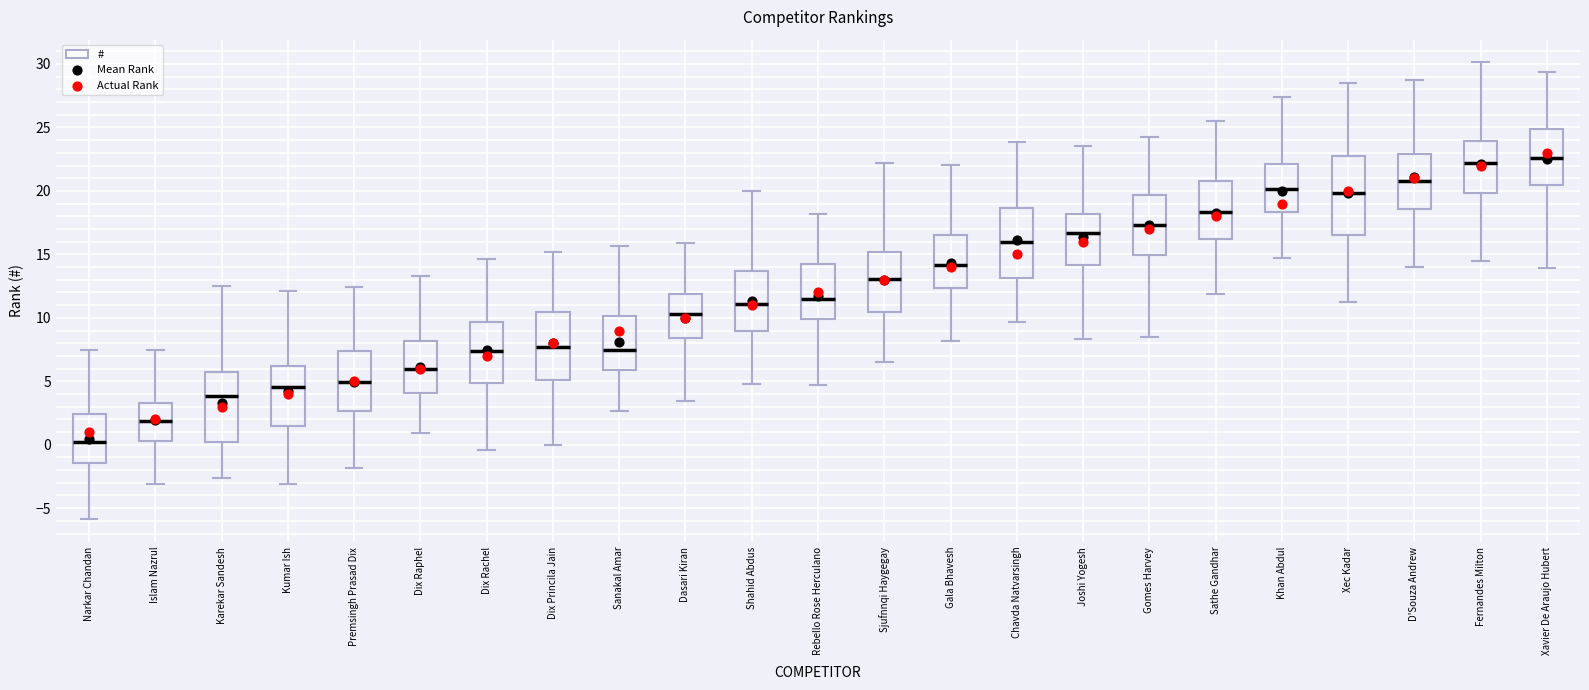

Reading left to right, read every box against the y-axis: the position of its median line, the range the box covers, and the ends of its whiskers. The values are not printed on the chart, so give them approximately, as read against the axis.

Narkar Chandan: median 0.0, box -1.5 to 2.5, whiskers -6.0 to 7.5
Islam Nazrul: median 2.0, box 0.5 to 3.5, whiskers -3.0 to 7.5
Karekar Sandesh: median 4.0, box 0.0 to 5.5, whiskers -2.5 to 12.5
Kumar Ish: median 4.5, box 1.5 to 6.0, whiskers -3.0 to 12.0
Premsingh Prasad Dix: median 5.0, box 2.5 to 7.5, whiskers -2.0 to 12.5
Dix Raphel: median 6.0, box 4.0 to 8.0, whiskers 1.0 to 13.5
Dix Rachel: median 7.5, box 5.0 to 9.5, whiskers -0.5 to 14.5
Dix Princila Jain: median 7.5, box 5.0 to 10.5, whiskers 0.0 to 15.0
Sanakal Amar: median 7.5, box 6.0 to 10.0, whiskers 2.5 to 15.5
Dasari Kiran: median 10.5, box 8.5 to 12.0, whiskers 3.5 to 16.0
Shahid Abdus: median 11.0, box 9.0 to 13.5, whiskers 5.0 to 20.0
Rebello Rose Herculano: median 11.5, box 10.0 to 14.0, whiskers 4.5 to 18.0
Sjufnnqi Haygegay: median 13.0, box 10.5 to 15.0, whiskers 6.5 to 22.0
Gala Bhavesh: median 14.0, box 12.5 to 16.5, whiskers 8.0 to 22.0
Chavda Natvarsingh: median 16.0, box 13.0 to 18.5, whiskers 9.5 to 24.0
Joshi Yogesh: median 16.5, box 14.0 to 18.0, whiskers 8.5 to 23.5
Gomes Harvey: median 17.5, box 15.0 to 19.5, whiskers 8.5 to 24.5
Sathe Gandhar: median 18.5, box 16.0 to 21.0, whiskers 12.0 to 25.5
Khan Abdul: median 20.0, box 18.5 to 22.0, whiskers 14.5 to 27.5
Xec Kadar: median 20.0, box 16.5 to 22.5, whiskers 11.5 to 28.5
D'Souza Andrew: median 20.5, box 18.5 to 23.0, whiskers 14.0 to 28.5
Fernandes Milton: median 22.0, box 20.0 to 24.0, whiskers 14.5 to 30.0
Xavier De Araujo Hubert: median 22.5, box 20.5 to 25.0, whiskers 14.0 to 29.5